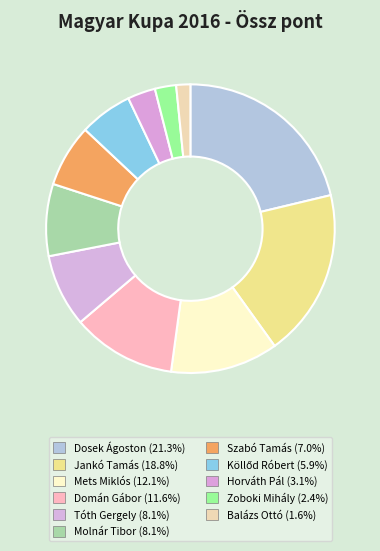

What is the largest slice in the pie chart?

Dosek Ágoston